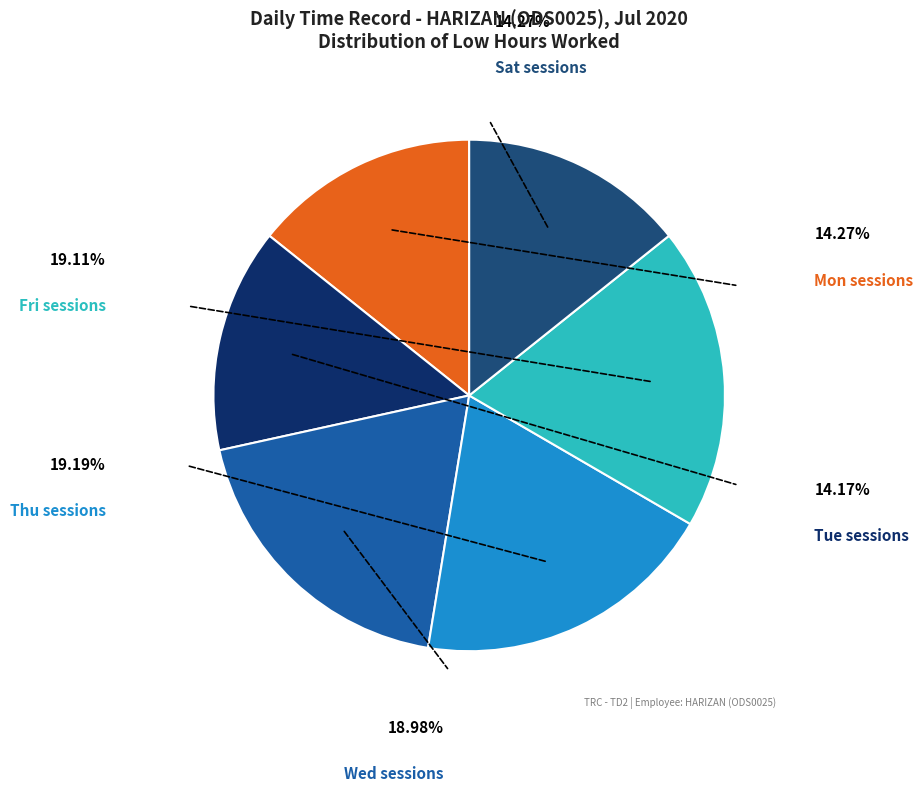

Is there any slice that represents more than half of the pie?

No